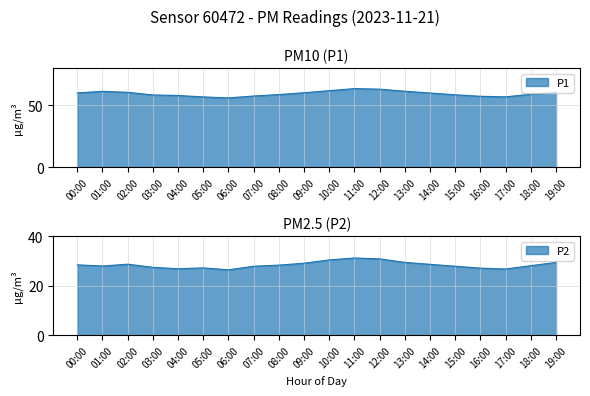

Rank the categories by P2 value from lowest to highest.

06:00, 17:00, 04:00, 16:00, 05:00, 03:00, 07:00, 15:00, 01:00, 18:00, 08:00, 00:00, 14:00, 02:00, 09:00, 13:00, 19:00, 10:00, 12:00, 11:00